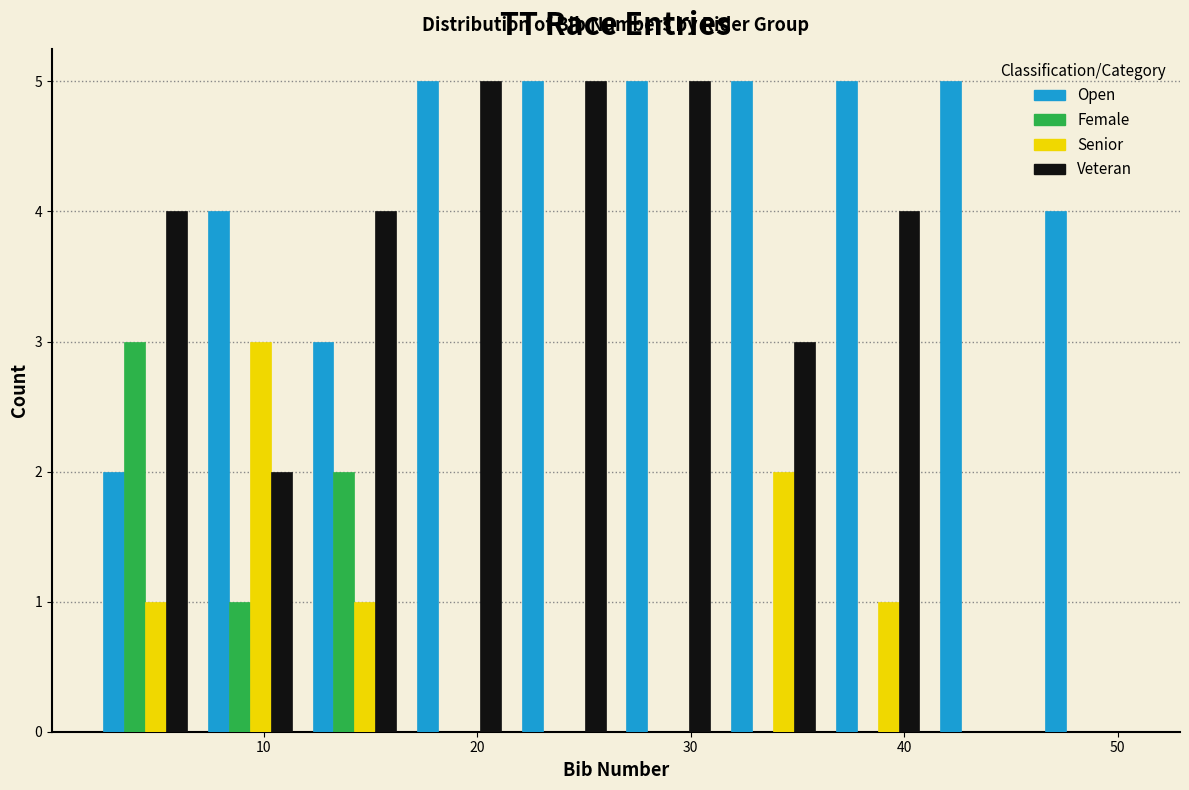

Reading left to right, transcribe this chart: for each range on the x-axis, give the height of each series' bar. Neither the bar edges nor the heights are printed on the chart, so give them approximately, as read against the axes.

2.0 to 6.9: Open=2	Female=3	Senior=1	Veteran=4
6.9 to 11.8: Open=4	Female=1	Senior=3	Veteran=2
11.8 to 16.7: Open=3	Female=2	Senior=1	Veteran=4
16.7 to 21.6: Open=5	Female=0	Senior=0	Veteran=5
21.6 to 26.5: Open=5	Female=0	Senior=0	Veteran=5
26.5 to 31.4: Open=5	Female=0	Senior=0	Veteran=5
31.4 to 36.3: Open=5	Female=0	Senior=2	Veteran=3
36.3 to 41.2: Open=5	Female=0	Senior=1	Veteran=4
41.2 to 46.1: Open=5	Female=0	Senior=0	Veteran=0
46.1 to 51.0: Open=4	Female=0	Senior=0	Veteran=0